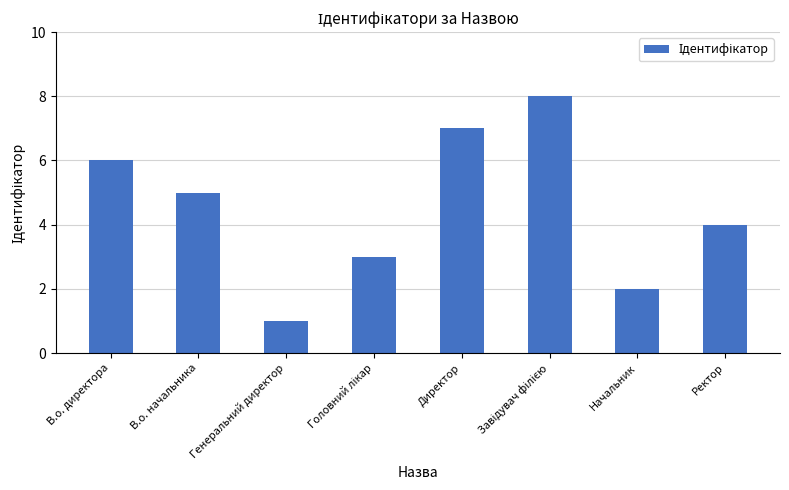

What is the greatest value displayed?

8